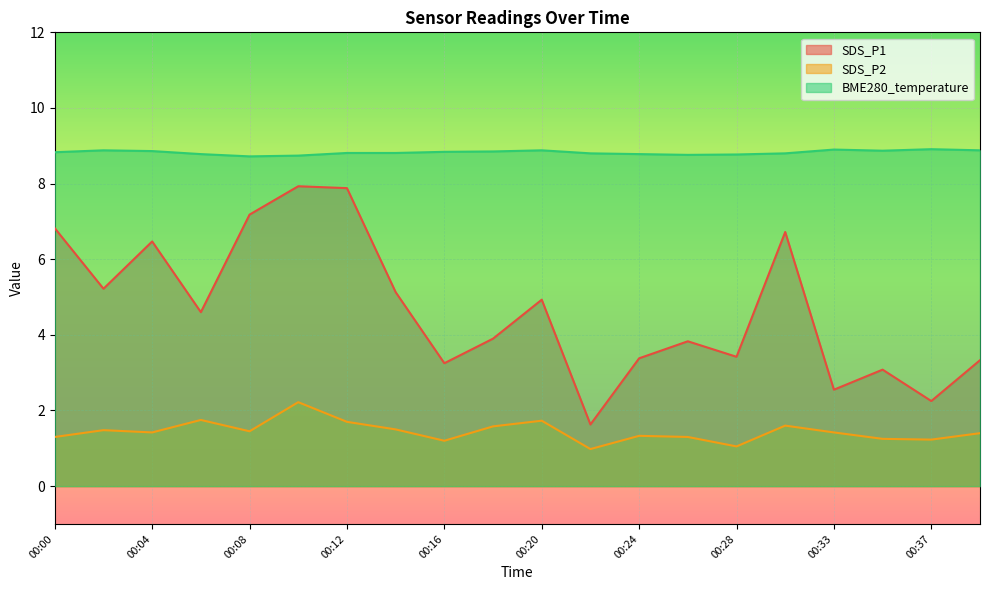

Which series has the largest range (max minus min)?

SDS_P1